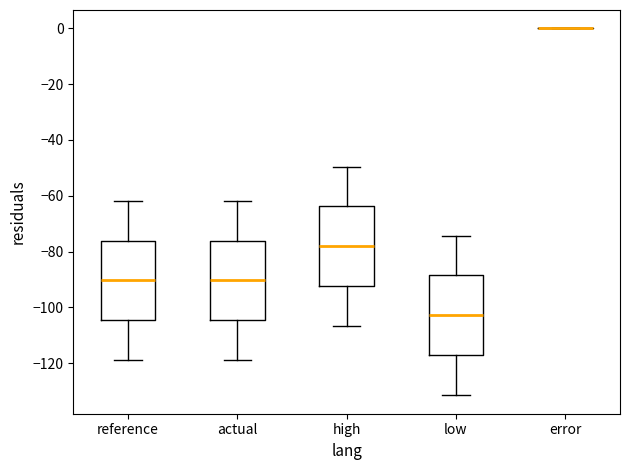

Reading left to right, read every box against the y-axis: the position of its median line, the range the box covers, and the ends of its whiskers. The values are not printed on the chart, so give them approximately, as read against the axis.

reference: median -90, box -104 to -76, whiskers -120 to -62
actual: median -90, box -104 to -76, whiskers -120 to -62
high: median -78, box -92 to -64, whiskers -106 to -50
low: median -102, box -118 to -88, whiskers -132 to -74
error: box collapsed to a line at 0, whiskers 0 to 0